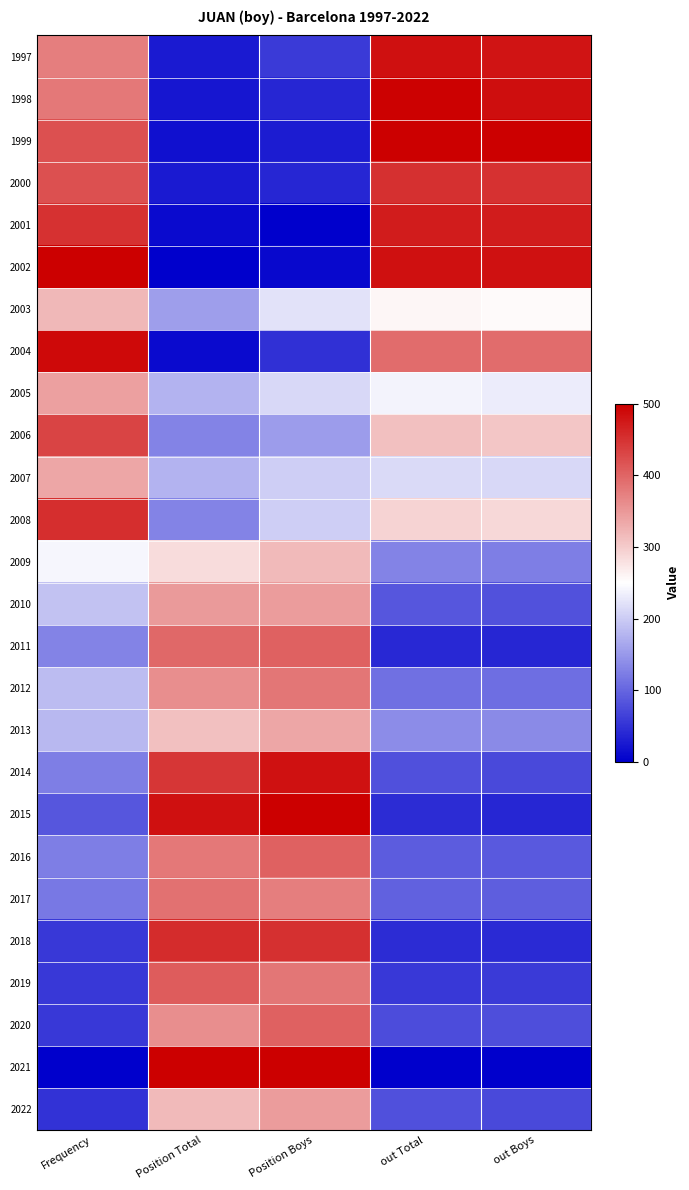

Which label corresponds to the smallest value in the chart?

Position Boys